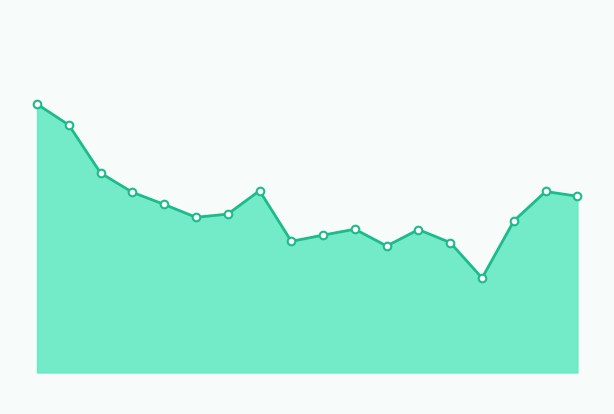

Is this an area chart (filled region under the line)?

Yes